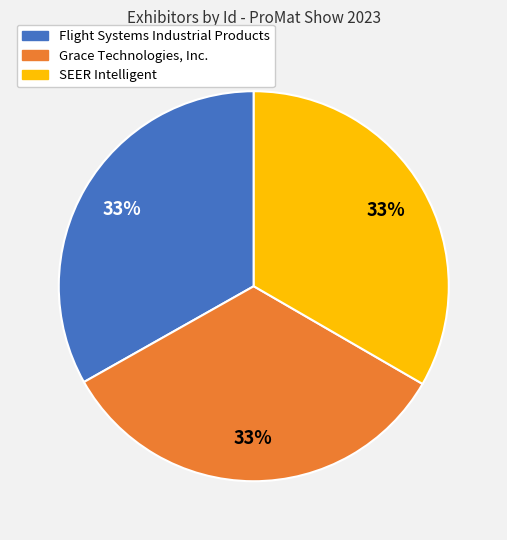

Does SEER Intelligent account for over 50% of the chart?

No